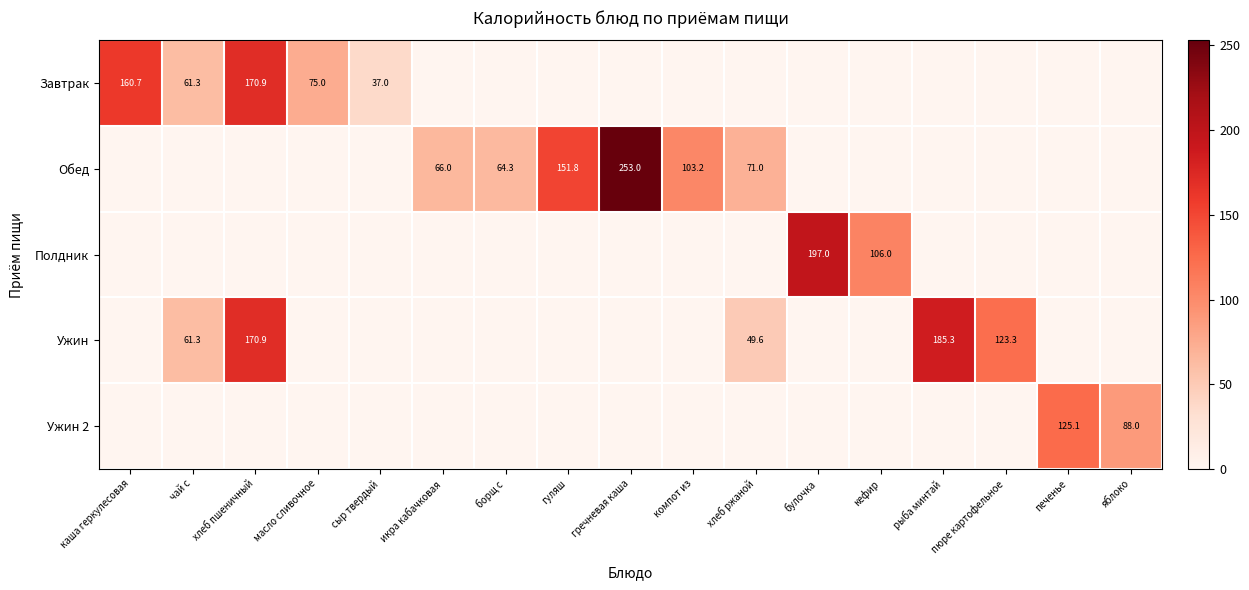

At which category is the sum across all series the highest?

хлеб пшеничный